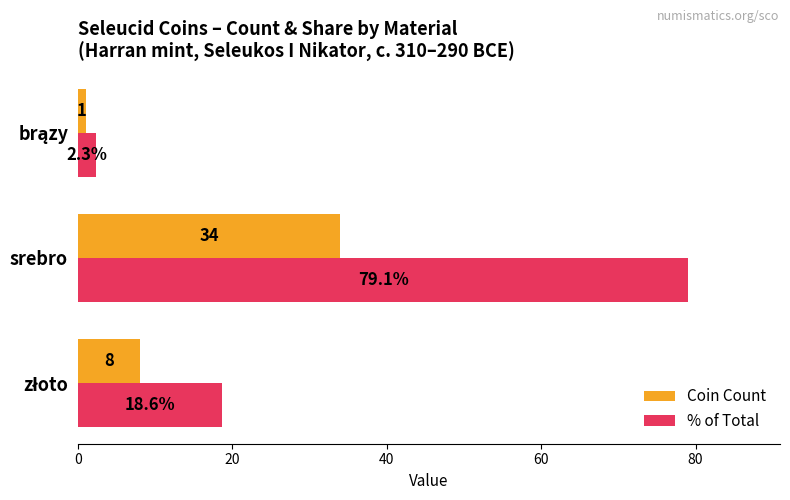

At how many categories does at least one series exceed 32?

1